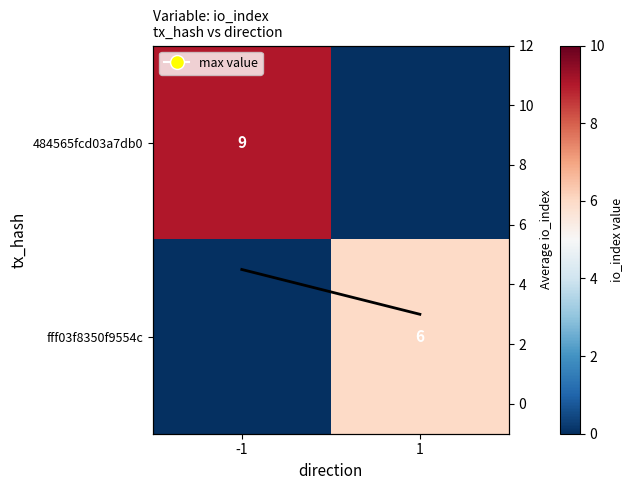

True or false: 484565fcd03a7db0 has a value of -3.5 at 1.

False